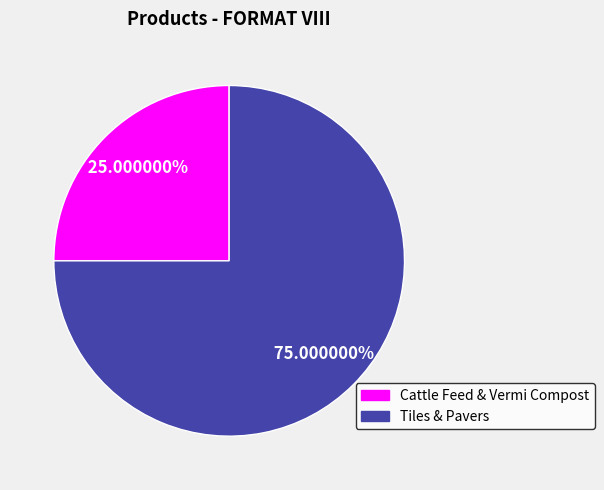

Which category has the smallest portion of the pie?

Cattle Feed & Vermi Compost